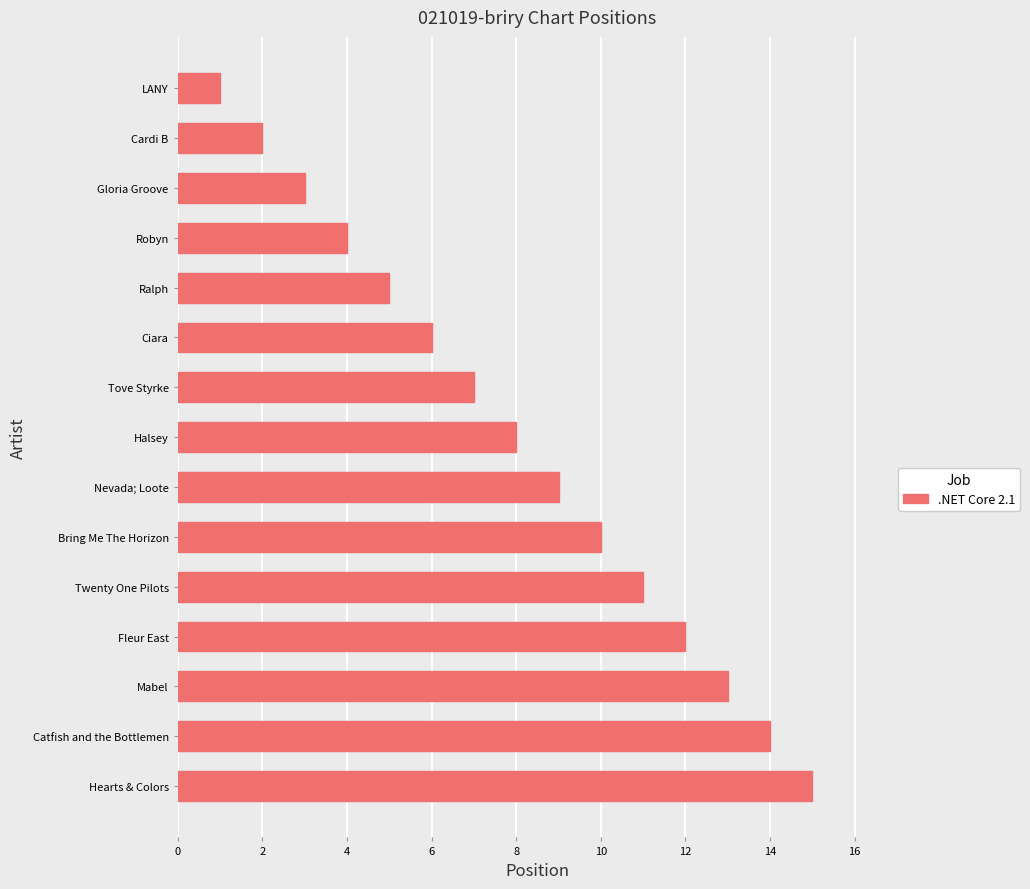

Approximately how many times larger is the value at Bring Me The Horizon compared to LANY?

10.0